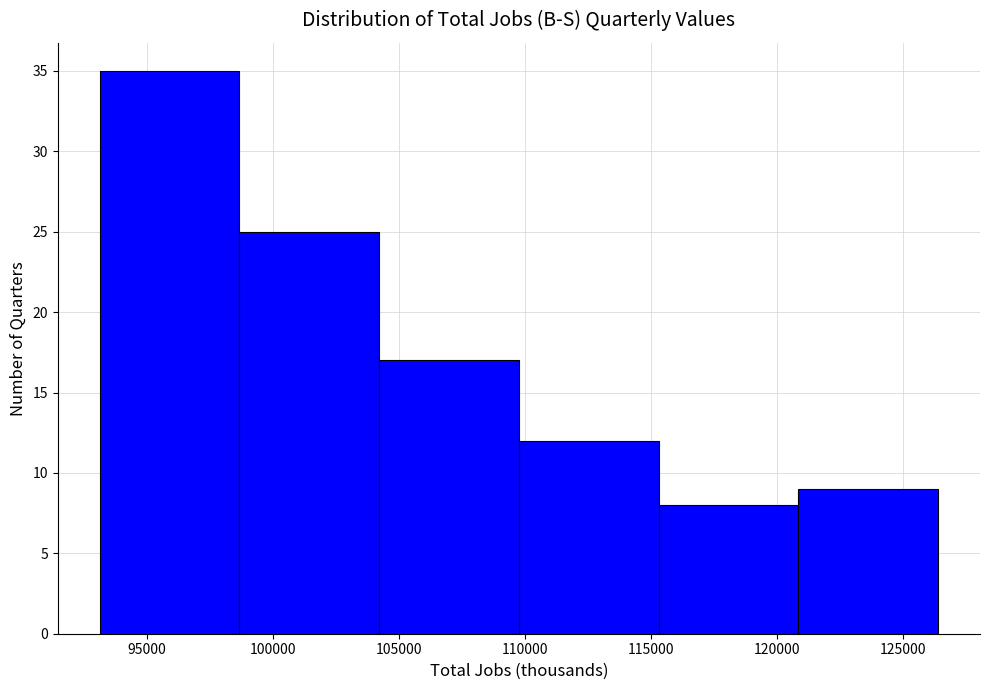

What is the height of the bar covering 110000 to 115500 on the x-axis? Neither the bar edges nor the heights are printed on the chart, so give them approximately, as read against the axes.

12